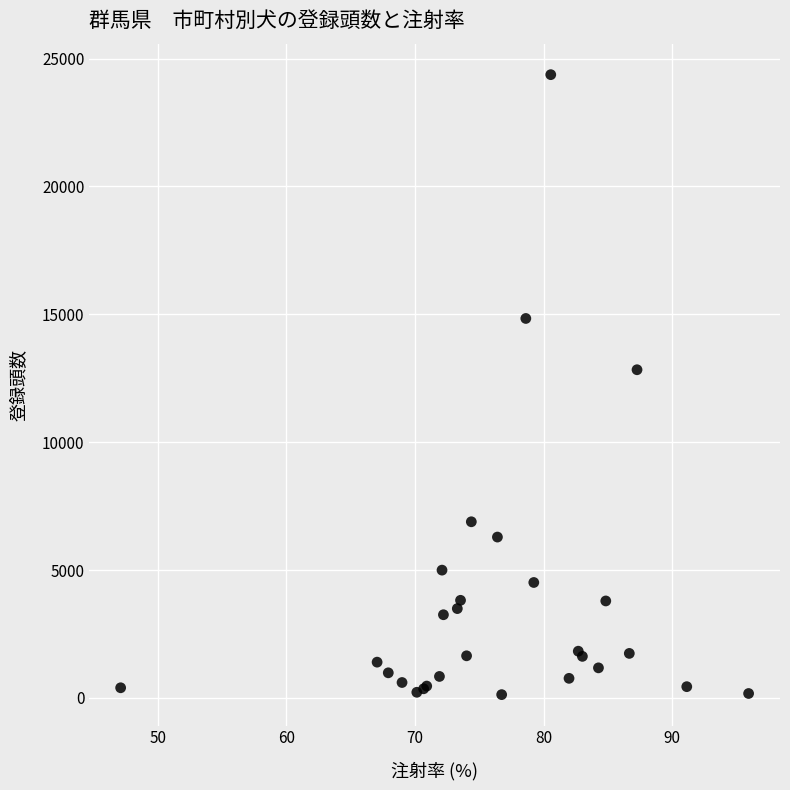

What Y value in the scatter plot is closest to 12250?

12833